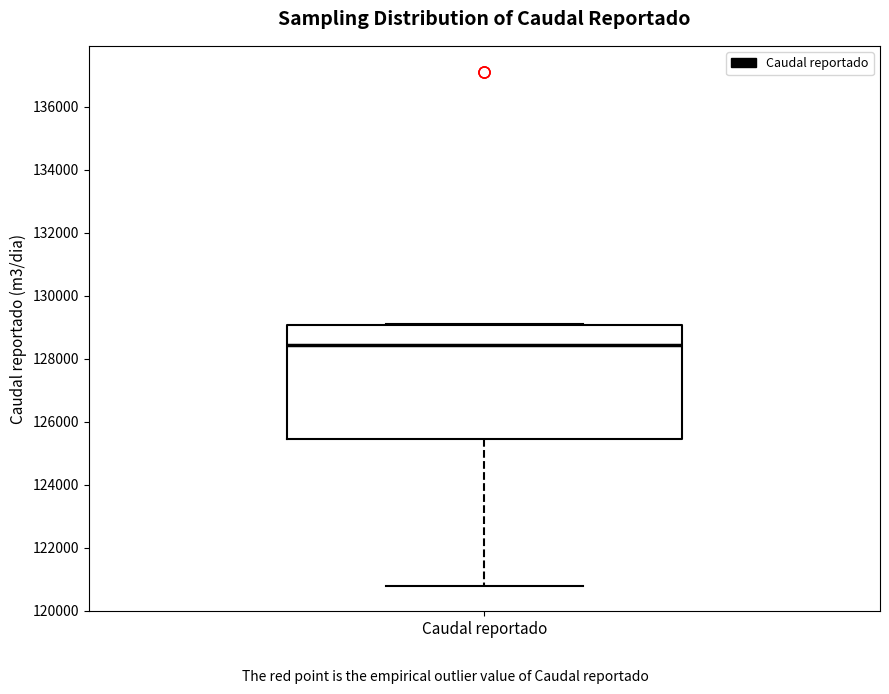

Transcribe this box plot: give where the median line is, the range the box spans, and where the two whiskers end, as read against the y-axis. The values are not printed on the chart, so give them approximately, as read against the axis.

median 128400, box 125400 to 129000, whiskers 120800 to 129200